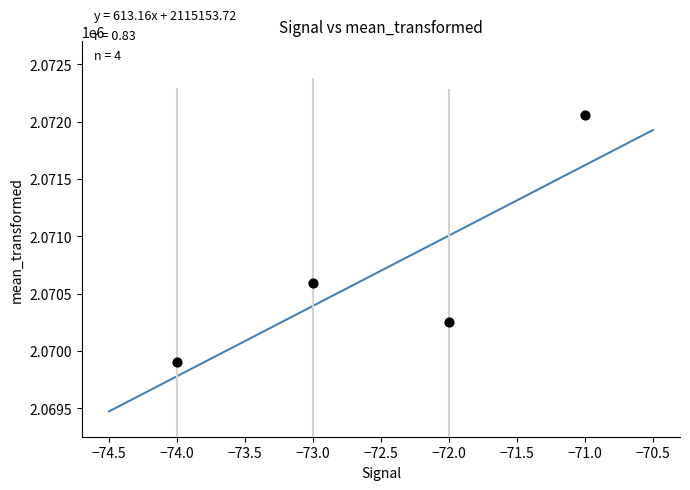

What Y value in the scatter plot is closest to 2070978?

2070591.4